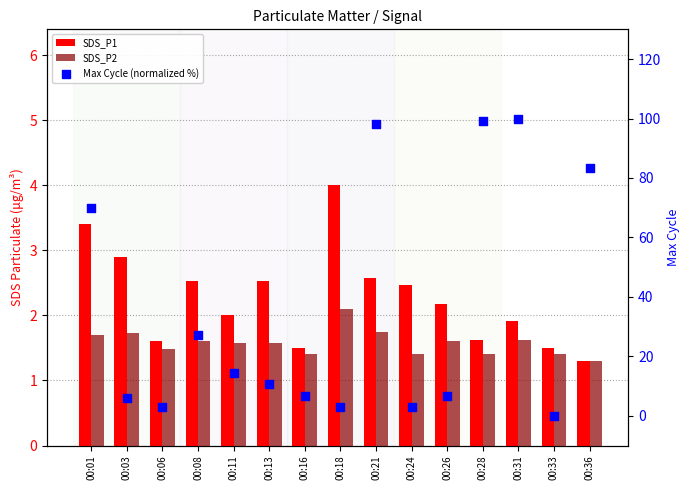

What are all the series names shown in the legend?

SDS_P1, SDS_P2, Max Cycle (normalized %)